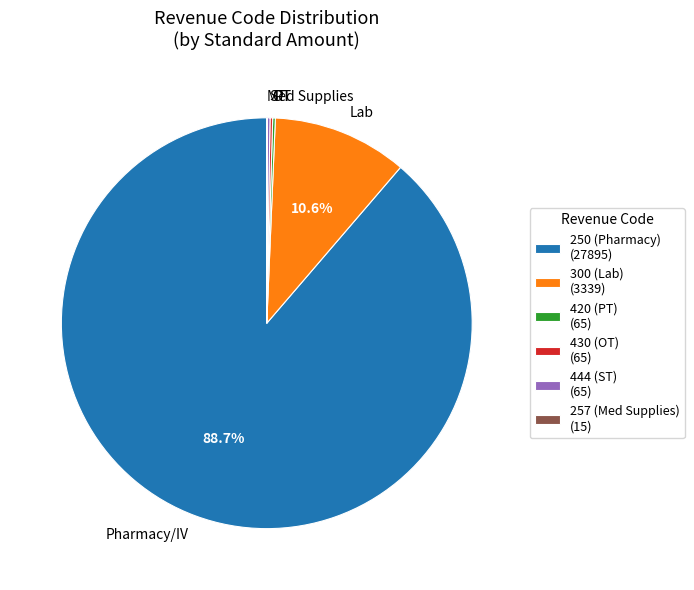

How much of the chart is everything except Lab?

89.4%